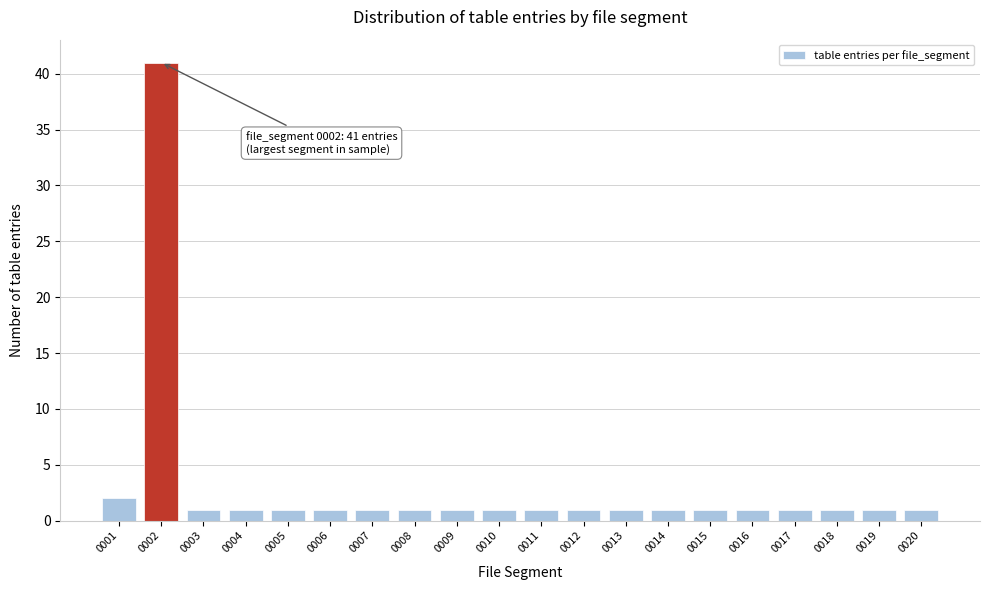

Reading left to right, transcribe all the data shown in this chart.

0001=2	0002=41	0003=1	0004=1	0005=1	0006=1	0007=1	0008=1	0009=1	0010=1	0011=1	0012=1	0013=1	0014=1	0015=1	0016=1	0017=1	0018=1	0019=1	0020=1